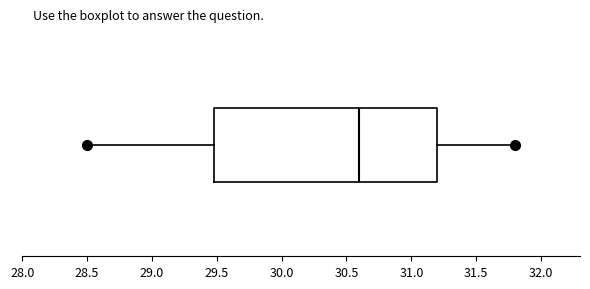

Read this box plot against the x-axis: the position of the median line, the range covered by the box, and the ends of both whiskers. The values are not printed on the chart, so give them approximately, as read against the axis.

median 30.6, box 29.5 to 31.2, whiskers 28.5 to 31.8